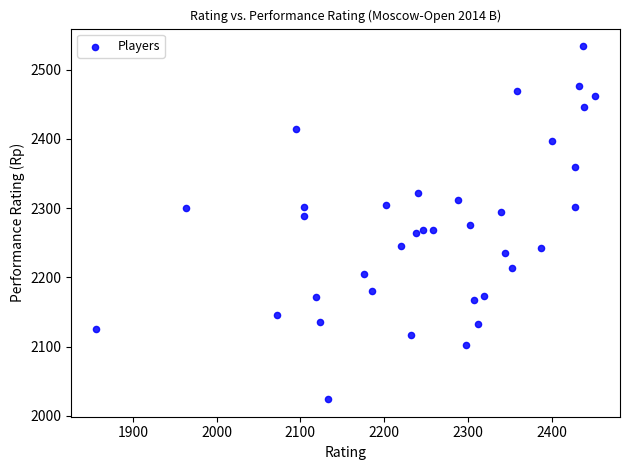

What is the range of Y values (max minus min)?

510